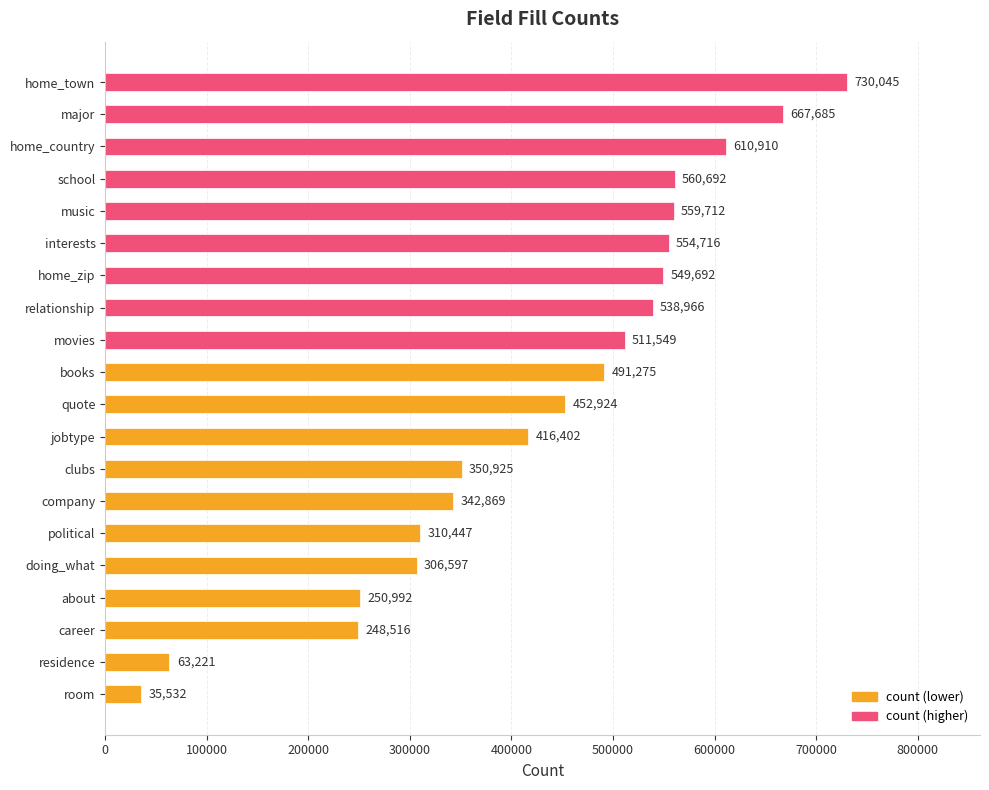

The chart shows a value of 85592 at jobtype. True or false?

False